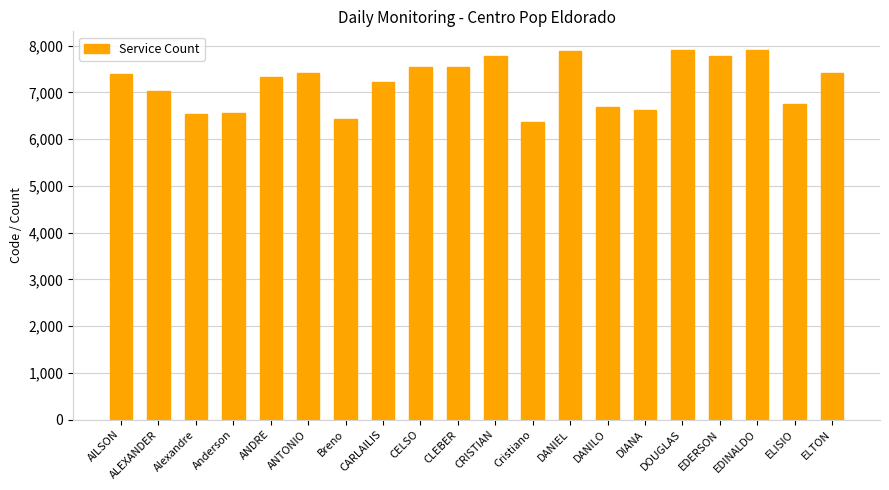

What is the difference between the maximum and second lowest values?

1485